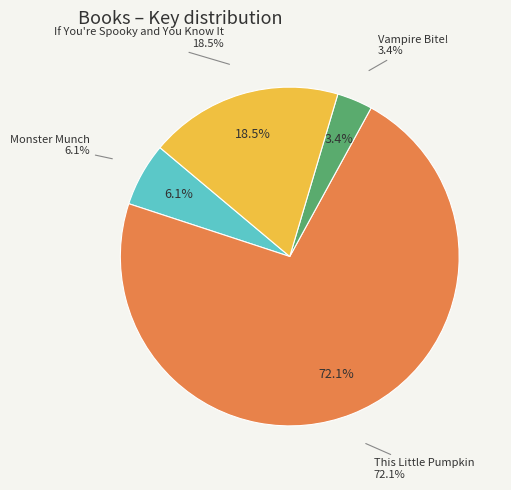

Count the number of slices in the pie.

4